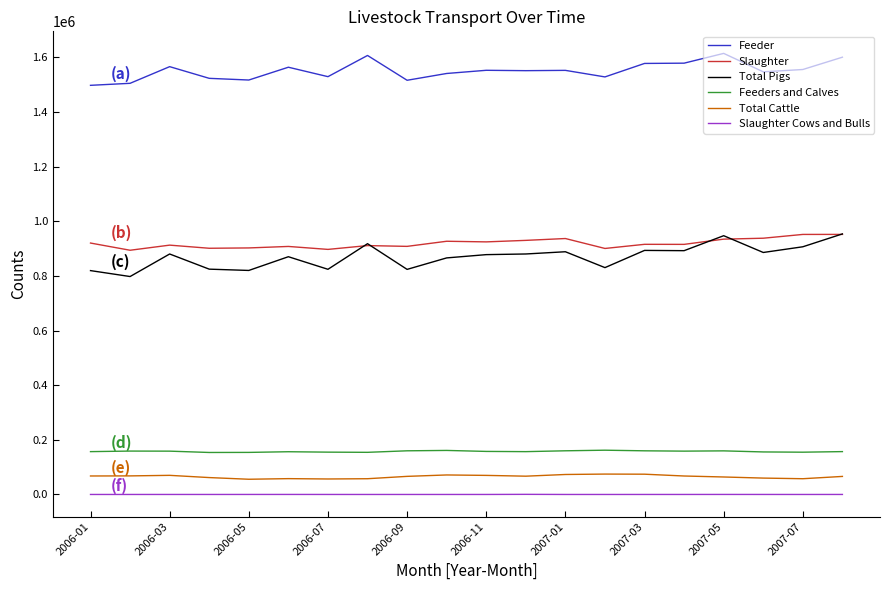

How many series are shown in this chart?

6